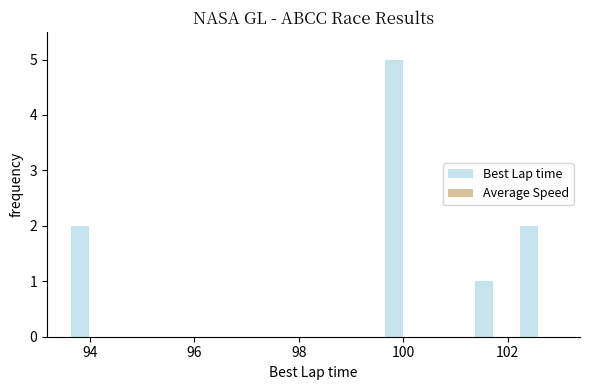

What is the sum of all values?

10